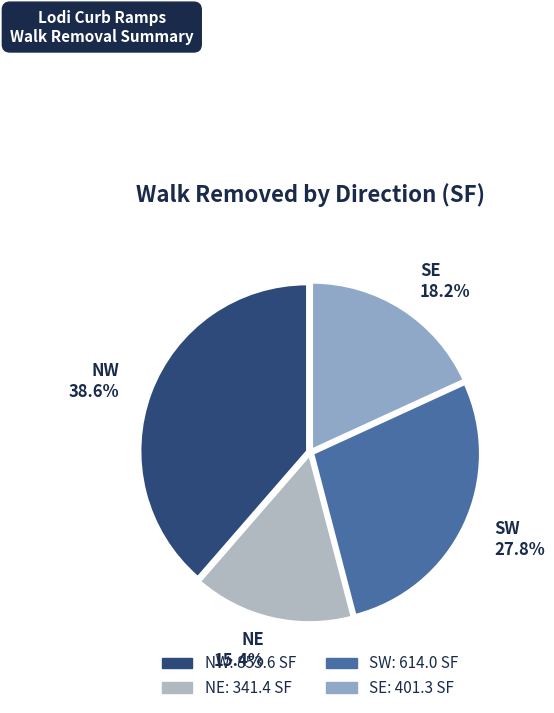

To the nearest percent, what is the difference between the largest and smallest slice percentages?

23%